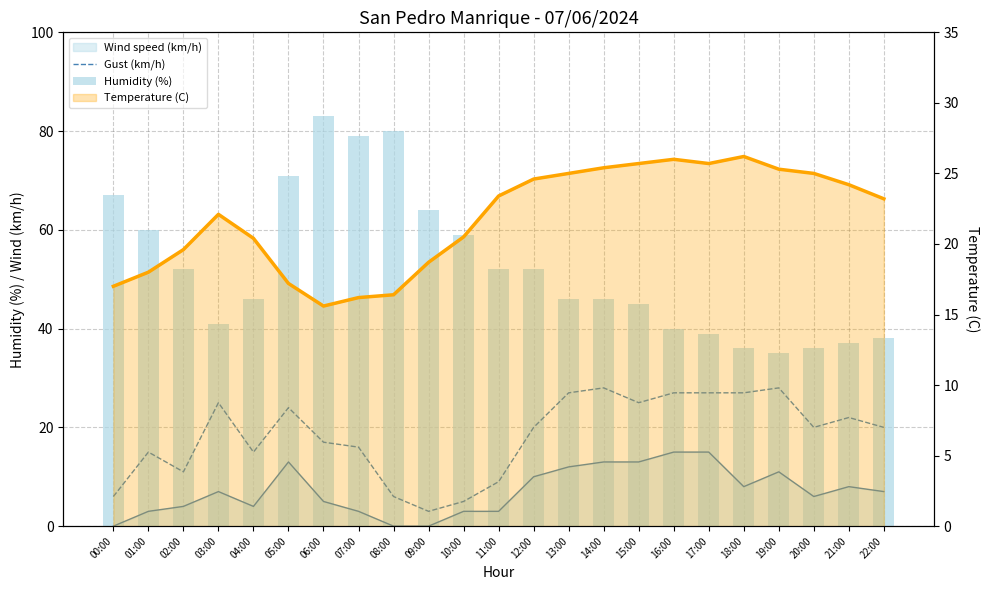

What is the difference between the maximum and second lowest values in the Wind speed (km/h) series?

15.0